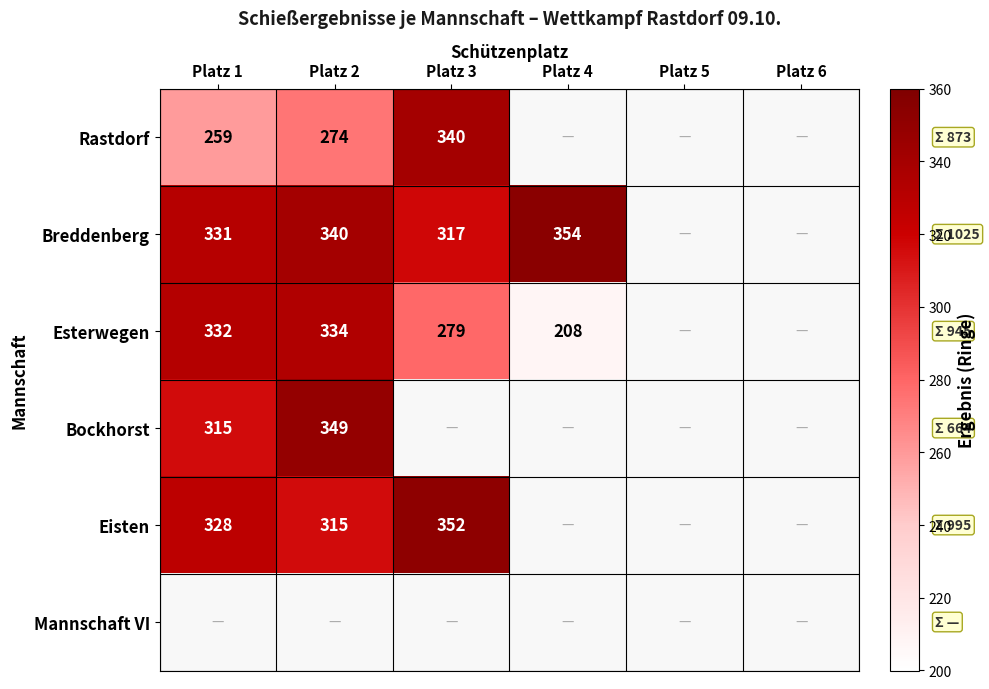

True or false: Breddenberg has a value of 552 at Platz 2.

False